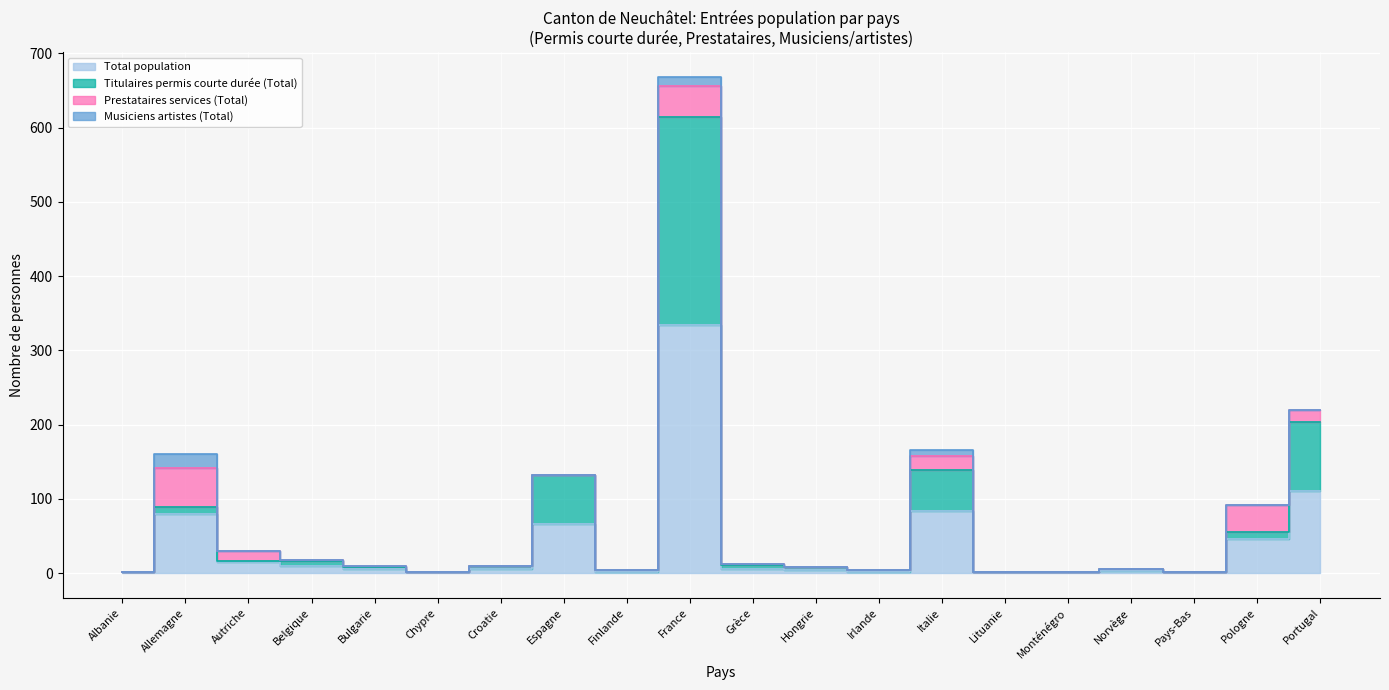

How many interior local valleys does the Total population series have?

4